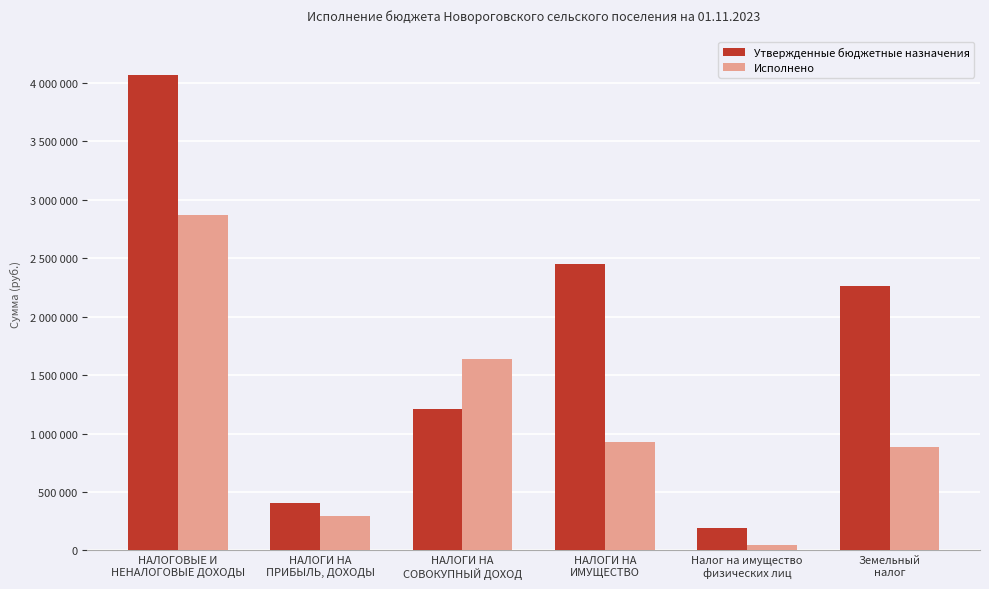

At which category does the chart reach its peak across all series?

НАЛОГОВЫЕ И
НЕНАЛОГОВЫЕ ДОХОДЫ